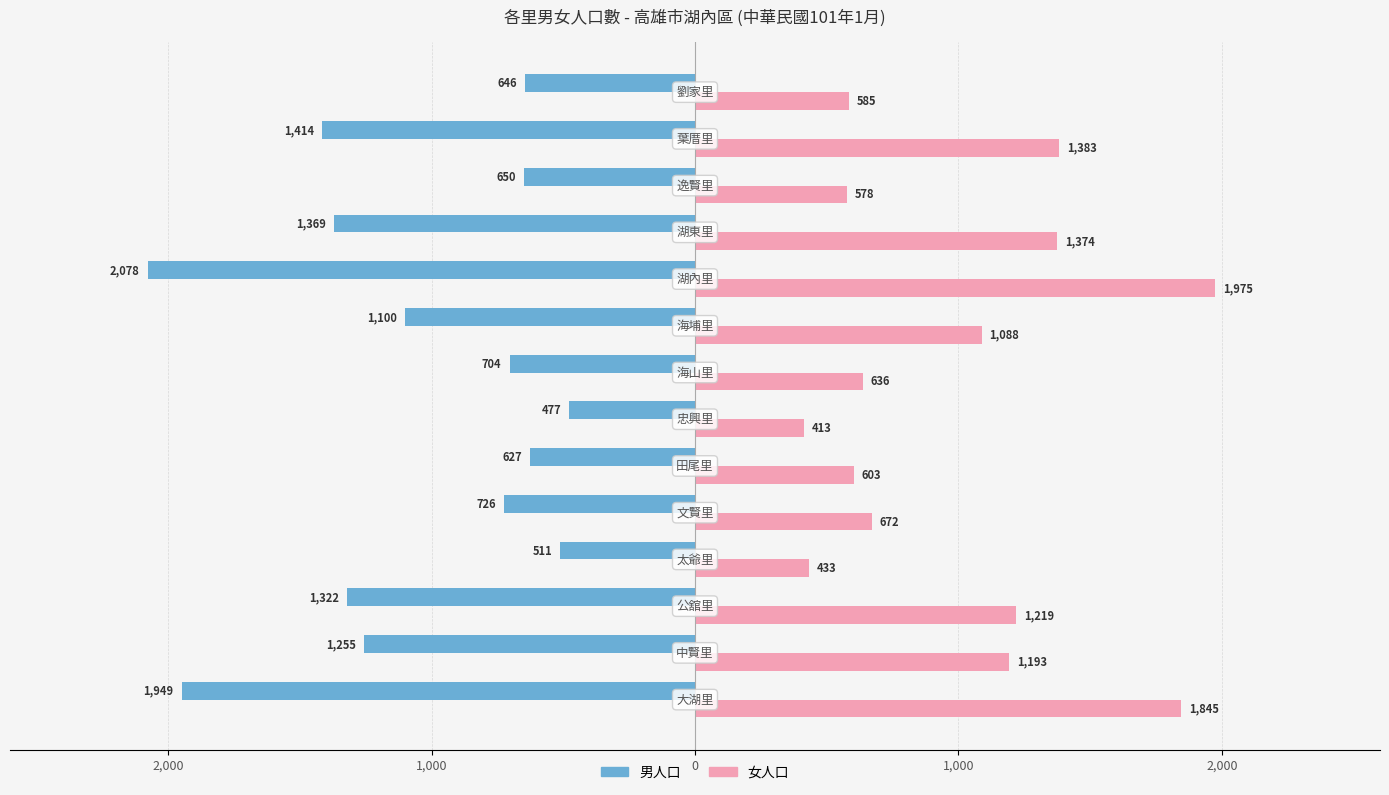

What are all the series names shown in the legend?

男人口, 女人口